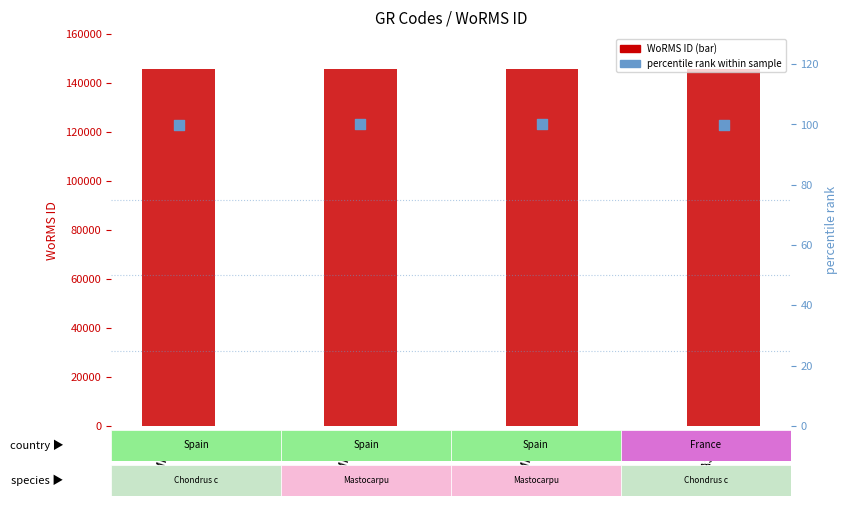

What are all the series names shown in the legend?

WoRMS ID, percentile rank within sample